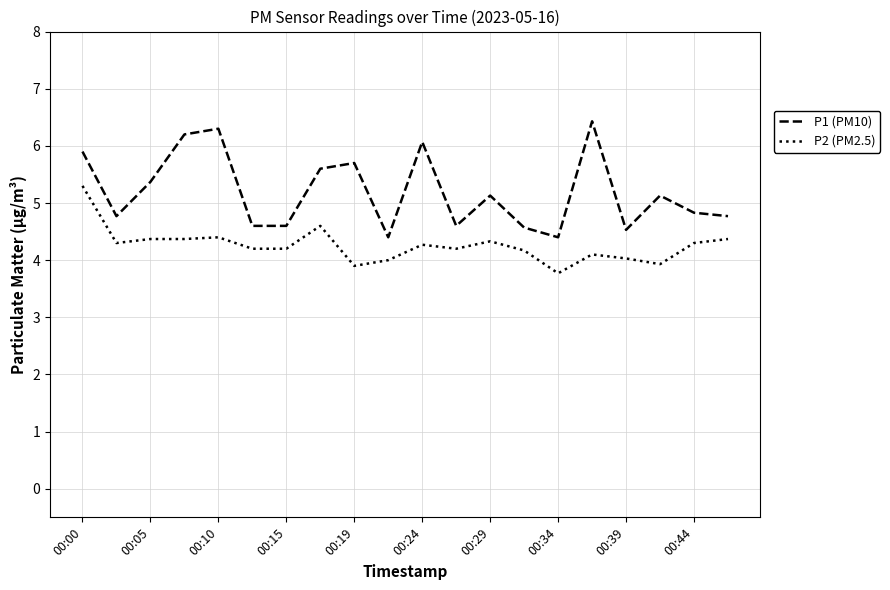

Which series has the largest total across all categories?

P1 (PM10)